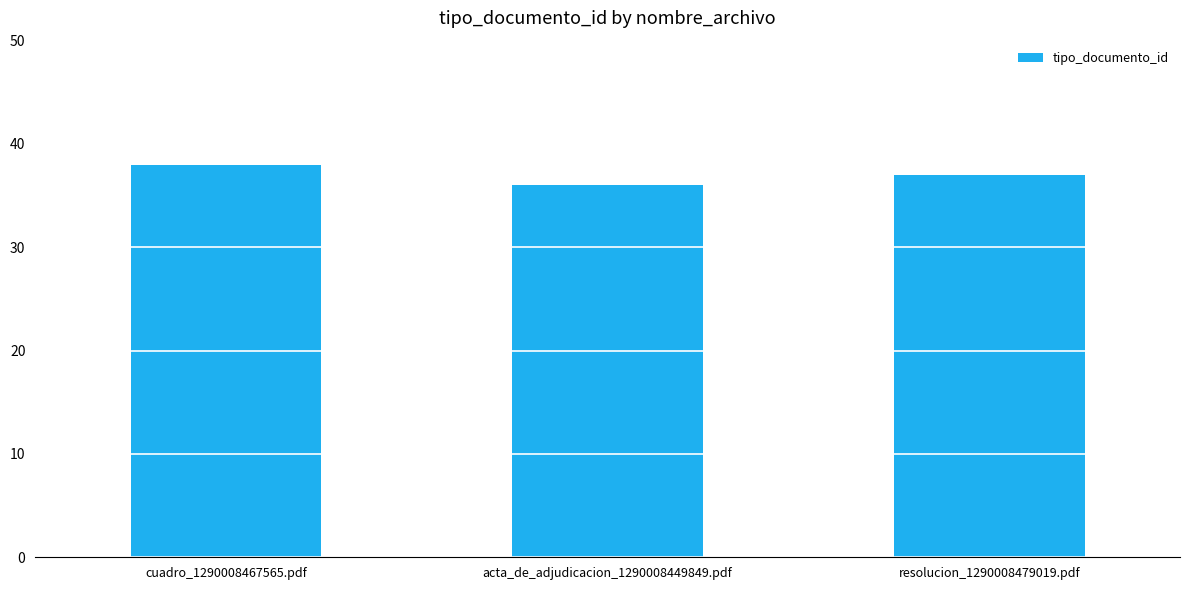

What is the ratio of the value at acta_de_adjudicacion_1290008449849.pdf to the value at resolucion_1290008479019.pdf?

1.0